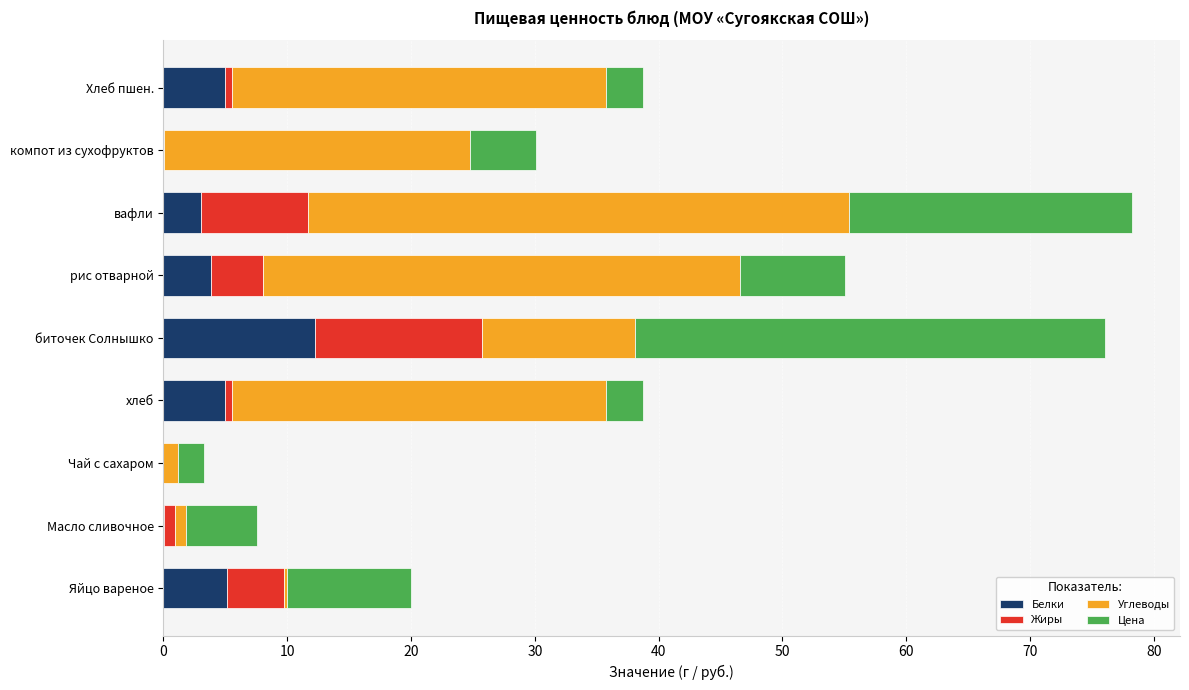

At which label does Белки reach its peak?

биточек Солнышко